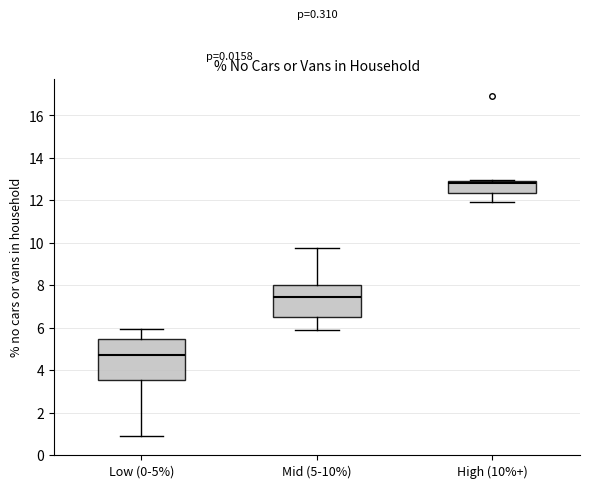

Where does the median line of the box for Low (0-5%) sit on the y-axis? The values are not printed on the chart, so give them approximately, as read against the axis.

4.8